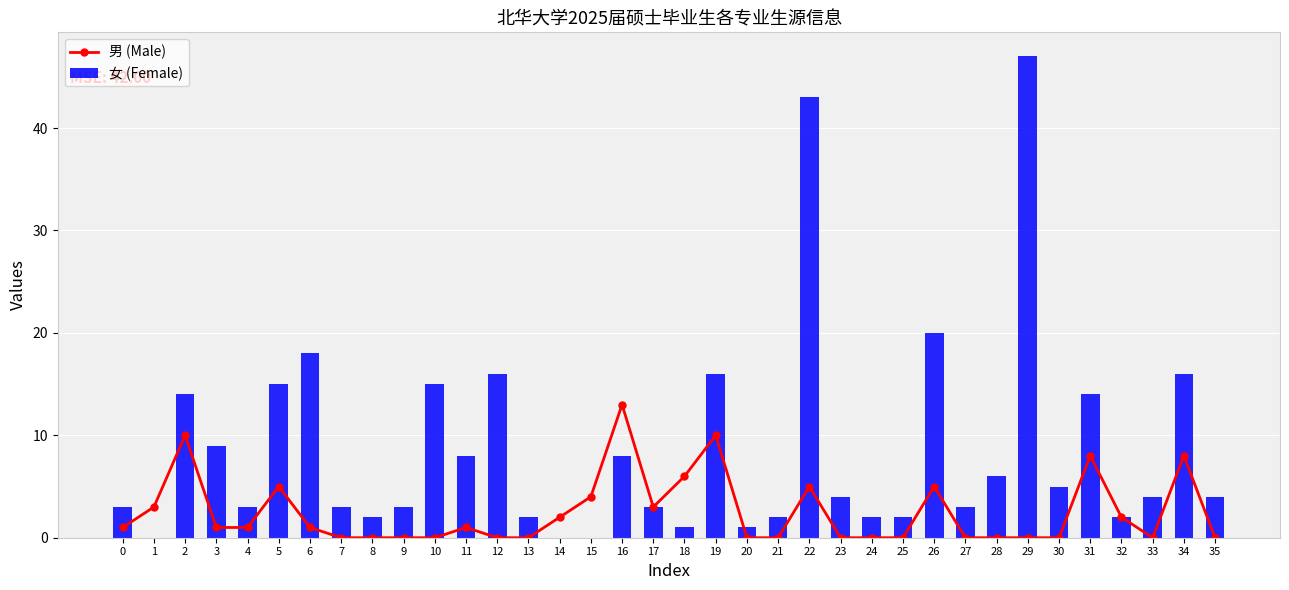

Reading left to right, transcribe all the data shown in this chart.

男 (Male): 1	3	10	1	1	5	1	0	0	0	0	1	0	0	2	4	13	3	6	10	0	0	5	0	0	0	5	0	0	0	0	8	2	0	8	0
女 (Female): 3	0	14	9	3	15	18	3	2	3	15	8	16	2	0	0	8	3	1	16	1	2	43	4	2	2	20	3	6	47	5	14	2	4	16	4